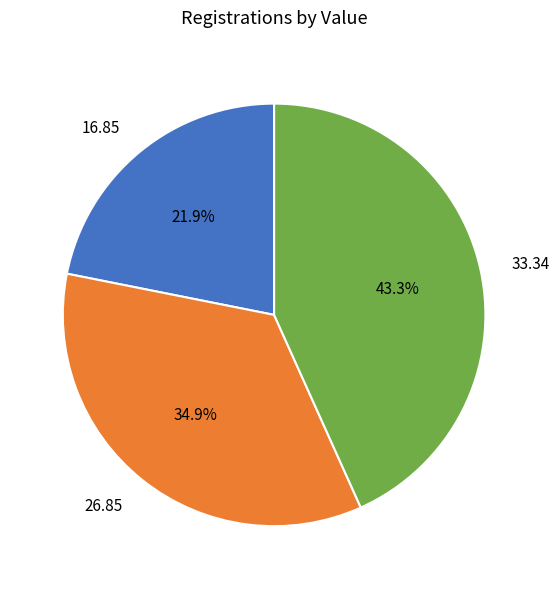

Rank the categories by value from lowest to highest.

16.85, 26.85, 33.34